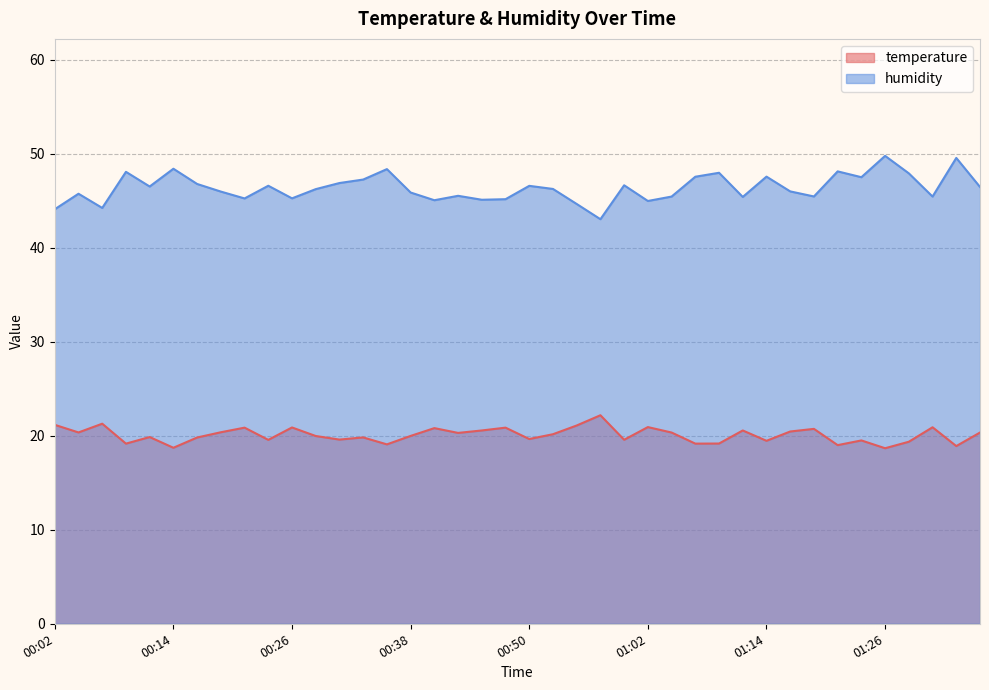

How many values in the humidity series exceed 46?

22